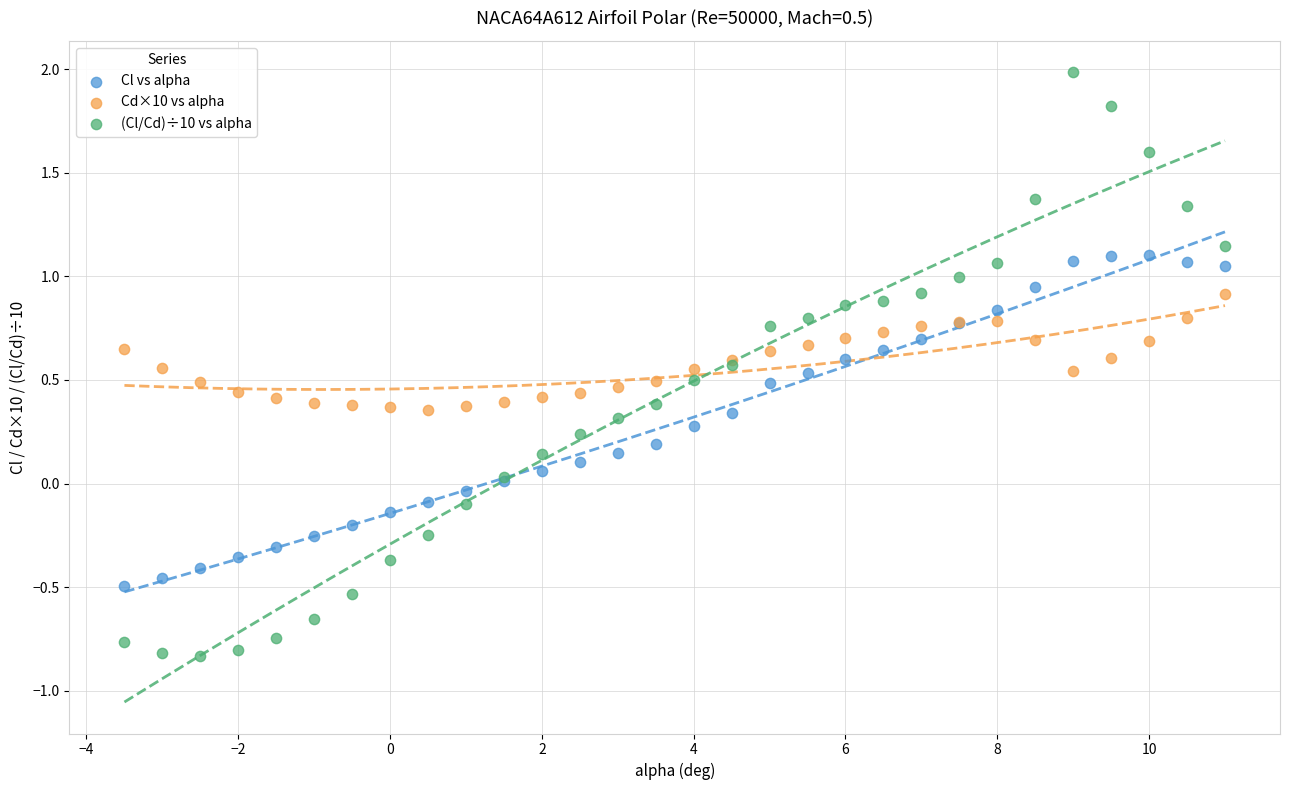

Which series reaches the minimum Y coordinate?

(Cl/Cd)÷10 vs alpha